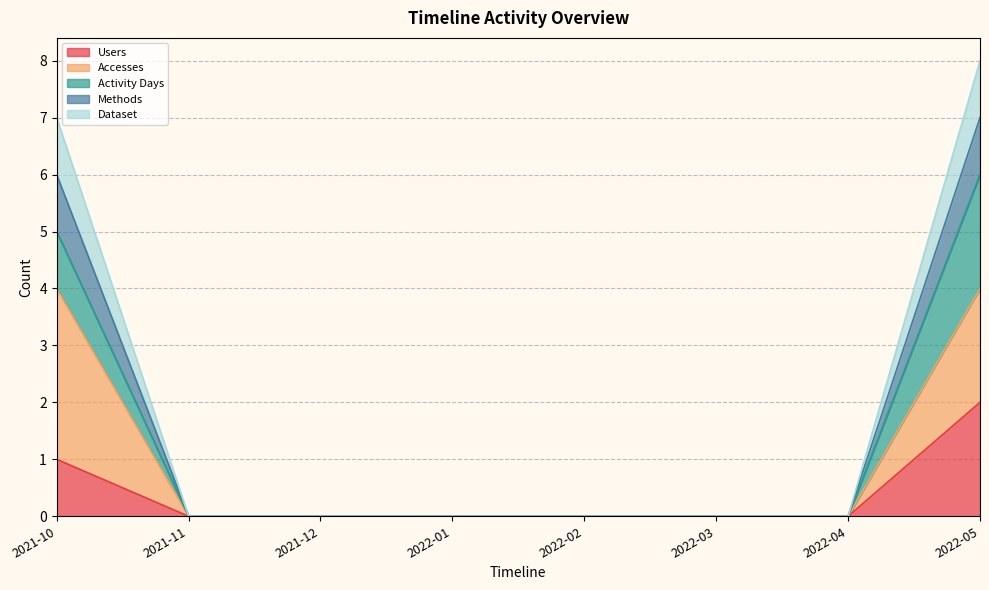

What is the difference between the maximum and minimum values in the Users series?

2